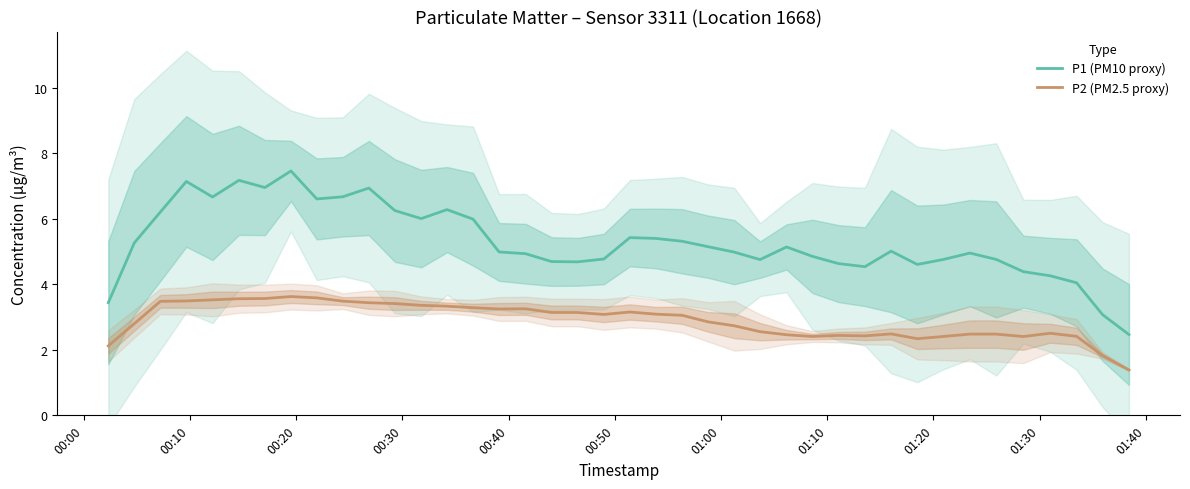

True or false: P2 (PM2.5 proxy) and P1 (PM10 proxy) cross at least once.

False